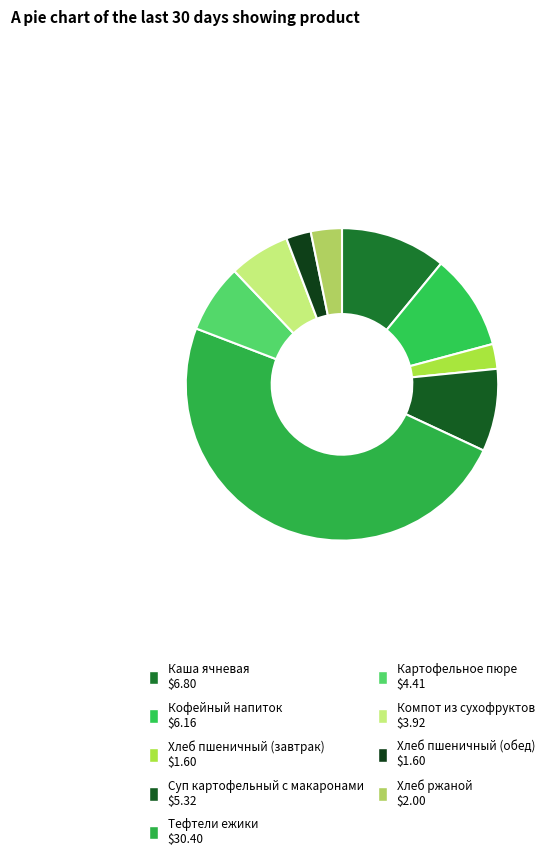

What is the largest slice in the pie chart?

Тефтели ежики